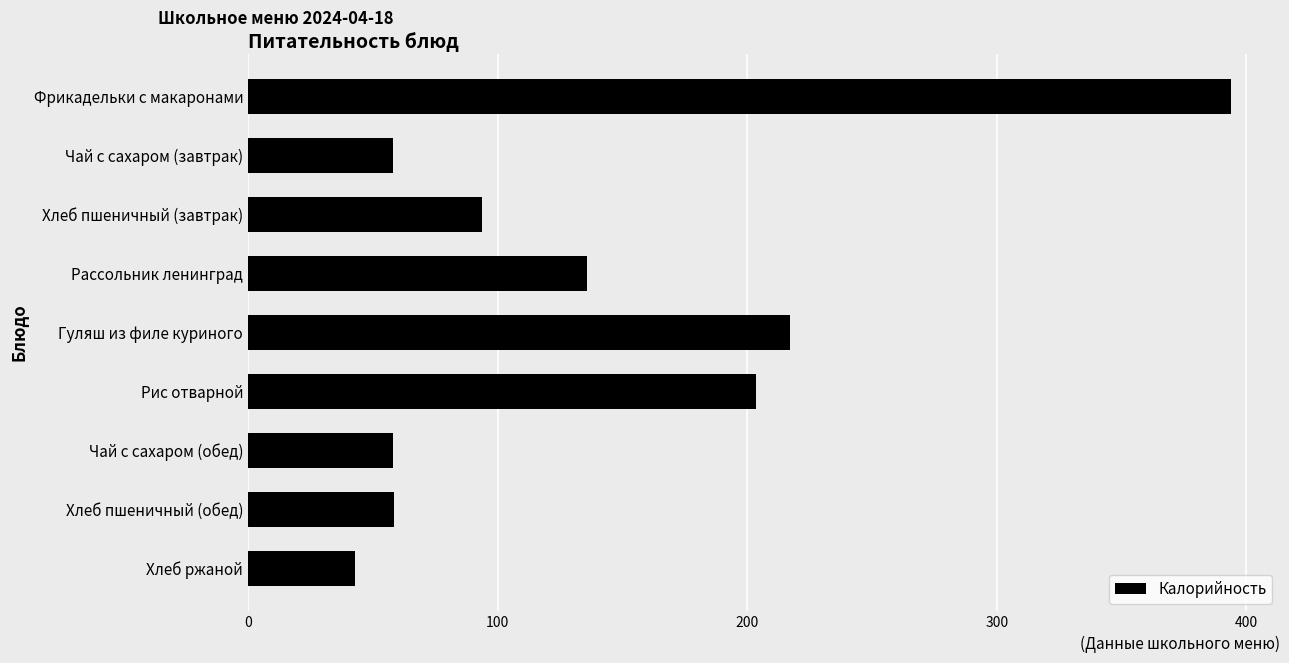

What is the value of the 7th bar from the top?

58.0